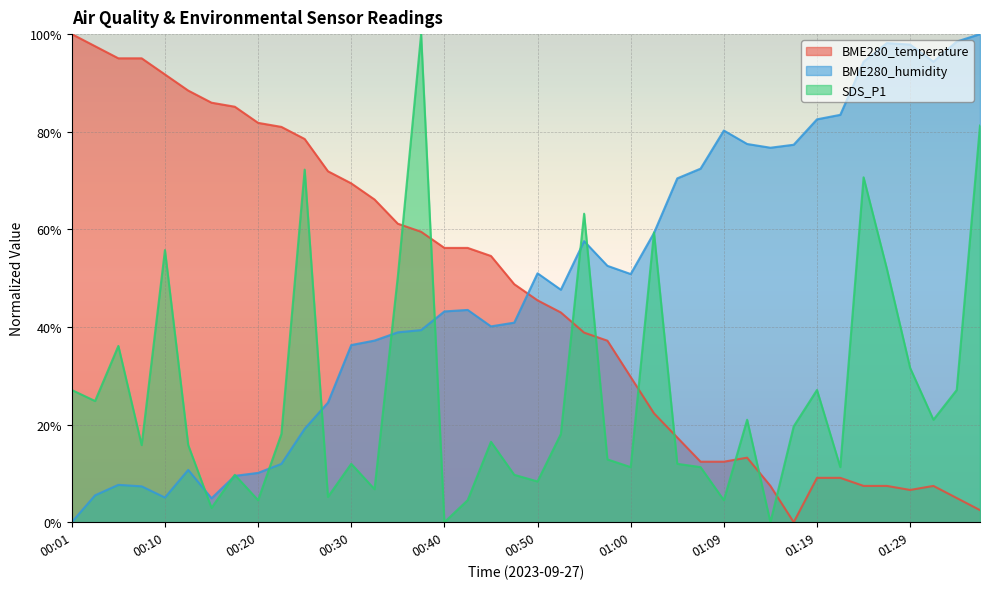

How many interior local peaks does the BME280_temperature series have?

2